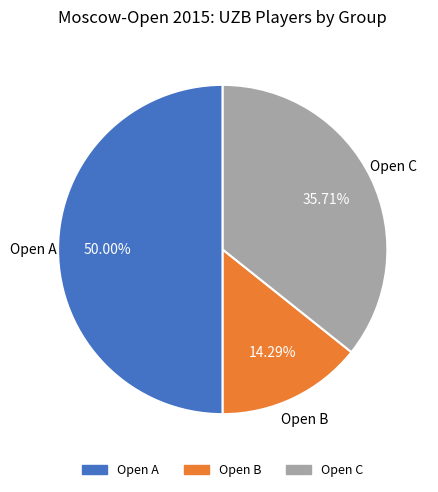

Does Open B account for over 50% of the chart?

No